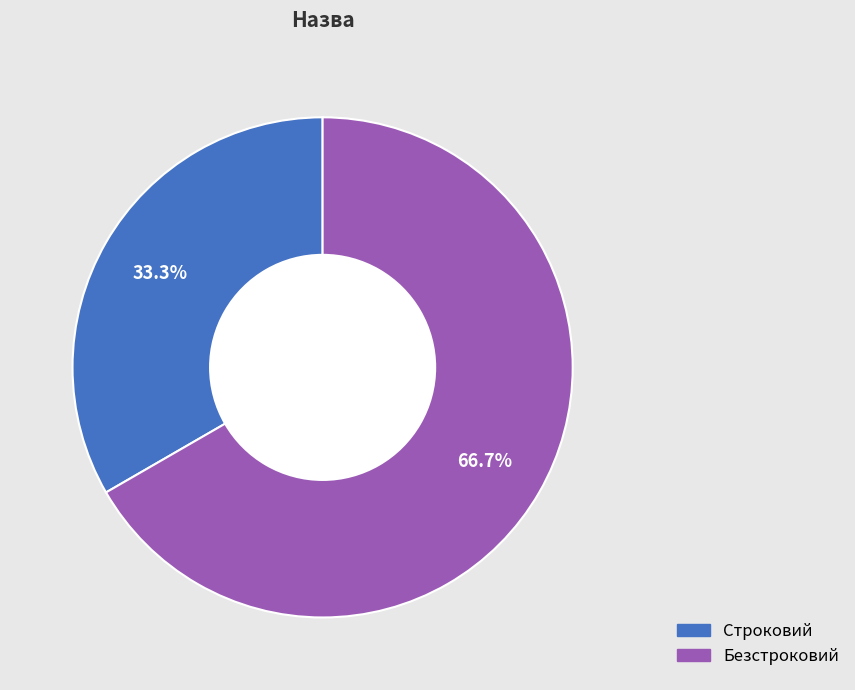

Does Безстроковий account for over 50% of the chart?

Yes